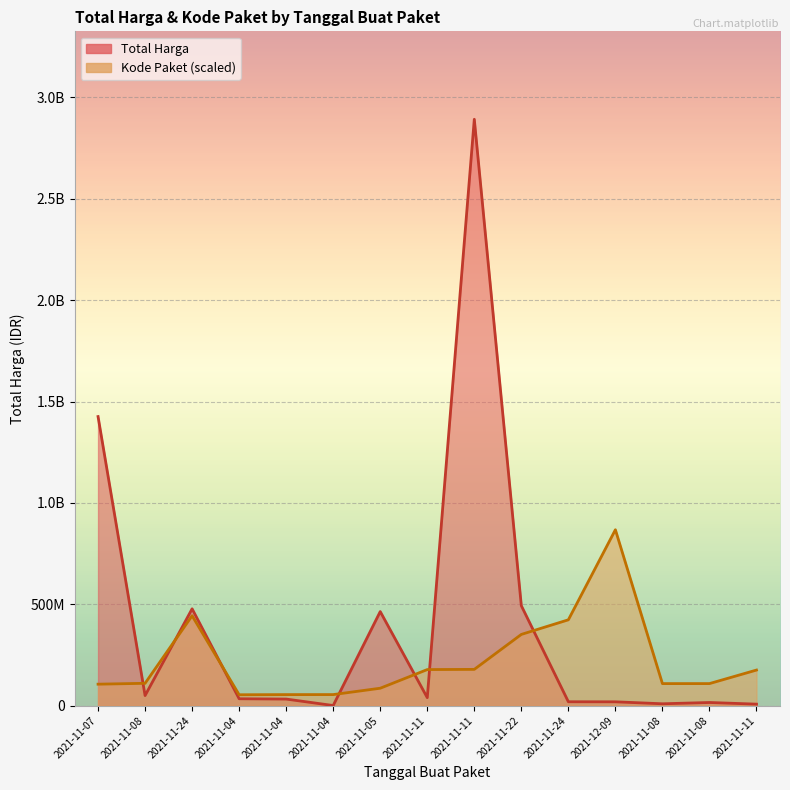

List the series in order of their overall mean, highest first.

Total Harga, Kode Paket